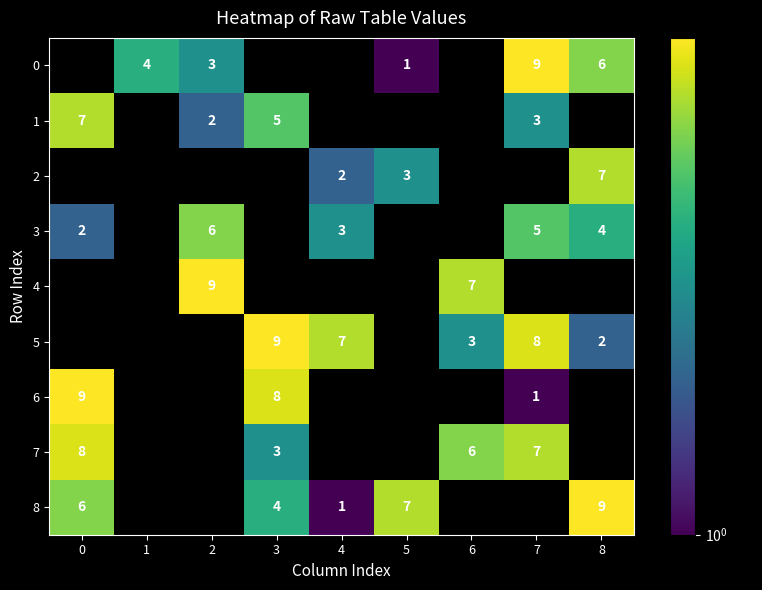

The 3 series shows 4 at 8. True or false?

True